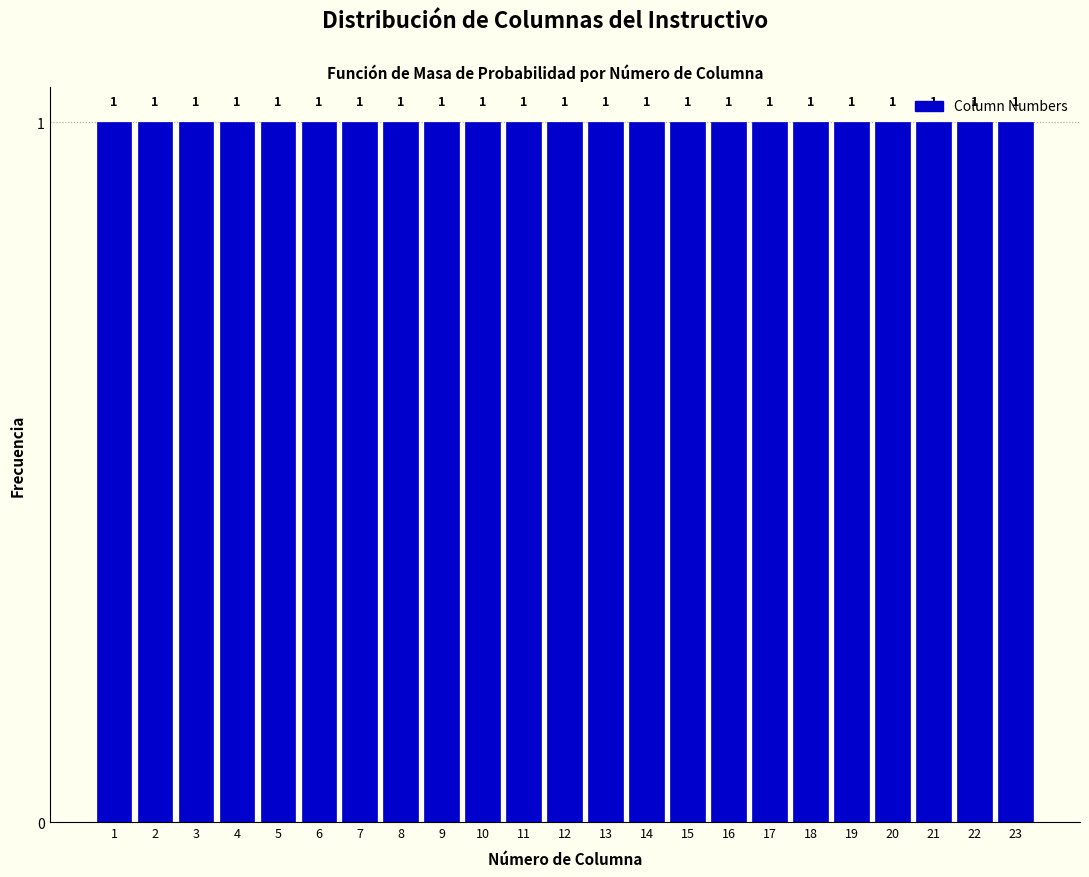

What is the height of the bar covering 12.5 to 13.5 on the x-axis?

1